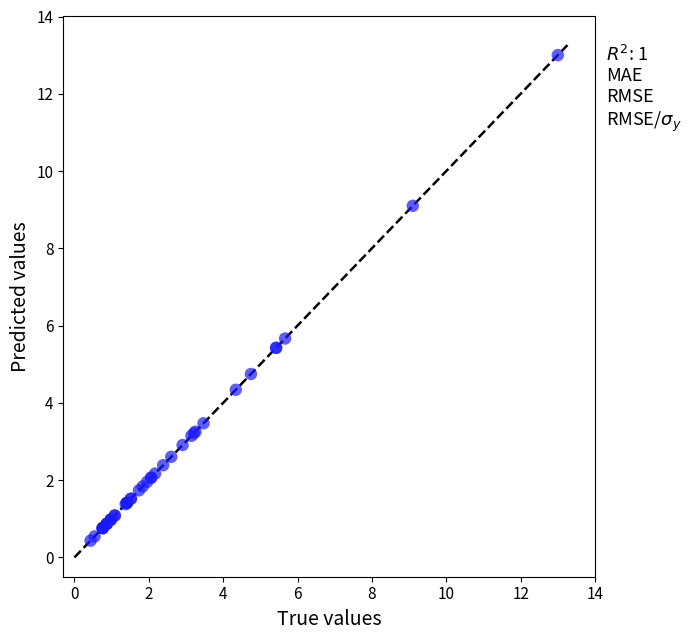

What Y value in the scatter plot is closest to 6?

5.7